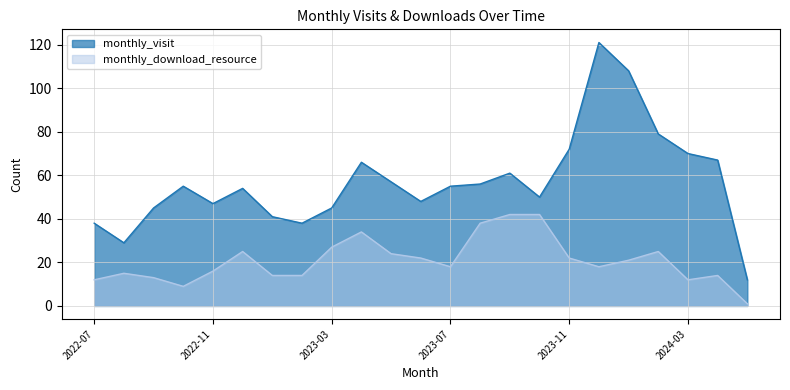

Reading left to right, list all the values displayed in this chart.

monthly_visit: 2022-07=38	2022-08=29	2022-09=45	2022-10=55	2022-11=47	2022-12=54	2023-01=41	2023-02=38	2023-03=45	2023-04=66	2023-05=57	2023-06=48	2023-07=55	2023-08=56	2023-09=61	2023-10=50	2023-11=72	2023-12=121	2024-01=108	2024-02=79	2024-03=70	2024-04=67	2024-05=12
monthly_download_resource: 2022-07=12	2022-08=15	2022-09=13	2022-10=9	2022-11=16	2022-12=25	2023-01=14	2023-02=14	2023-03=27	2023-04=34	2023-05=24	2023-06=22	2023-07=18	2023-08=38	2023-09=42	2023-10=42	2023-11=22	2023-12=18	2024-01=21	2024-02=25	2024-03=12	2024-04=14	2024-05=1